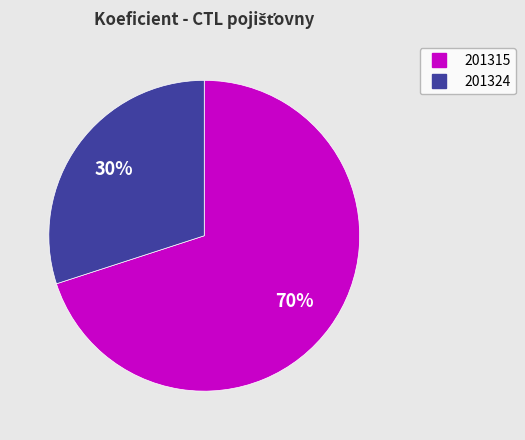

Count the number of slices in the pie.

2